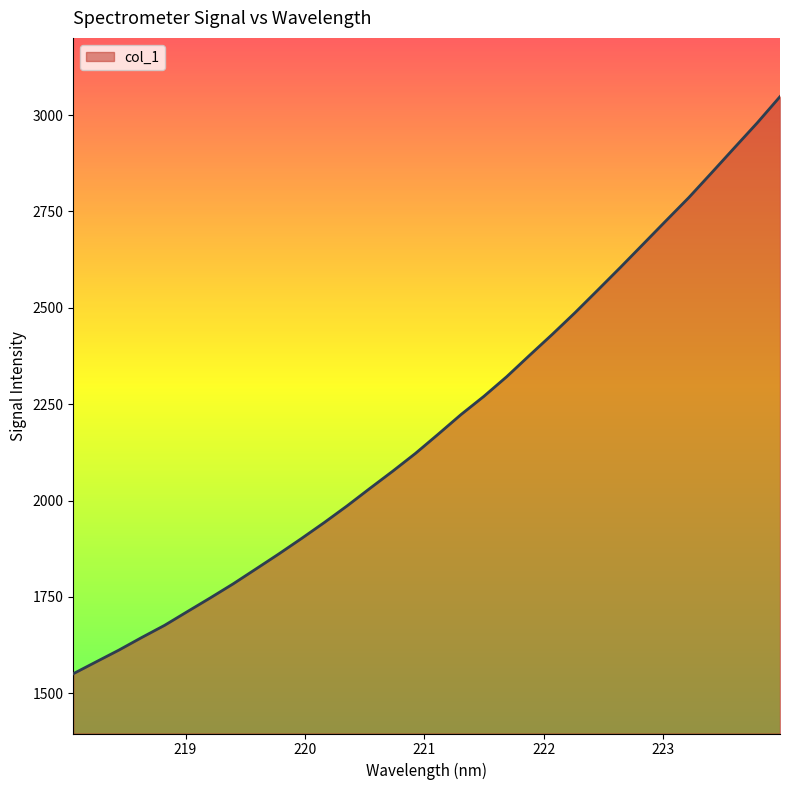

What is the minimum value shown in the chart?

1550.8